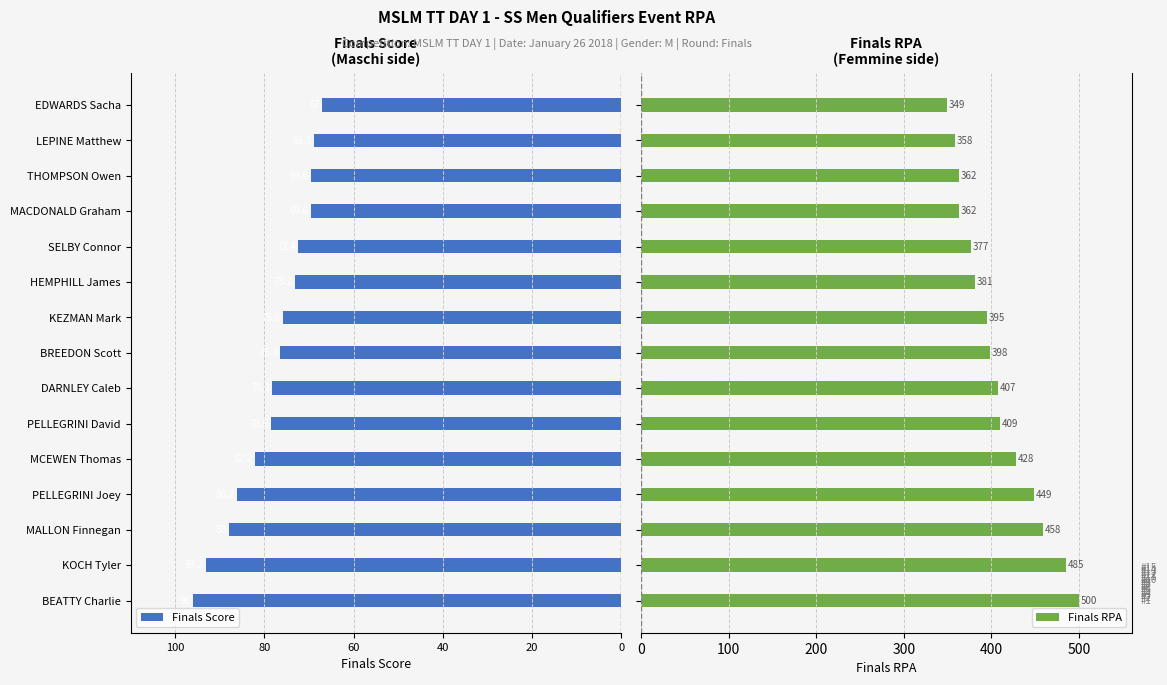

What is the minimum value for Finals RPA?

349.0